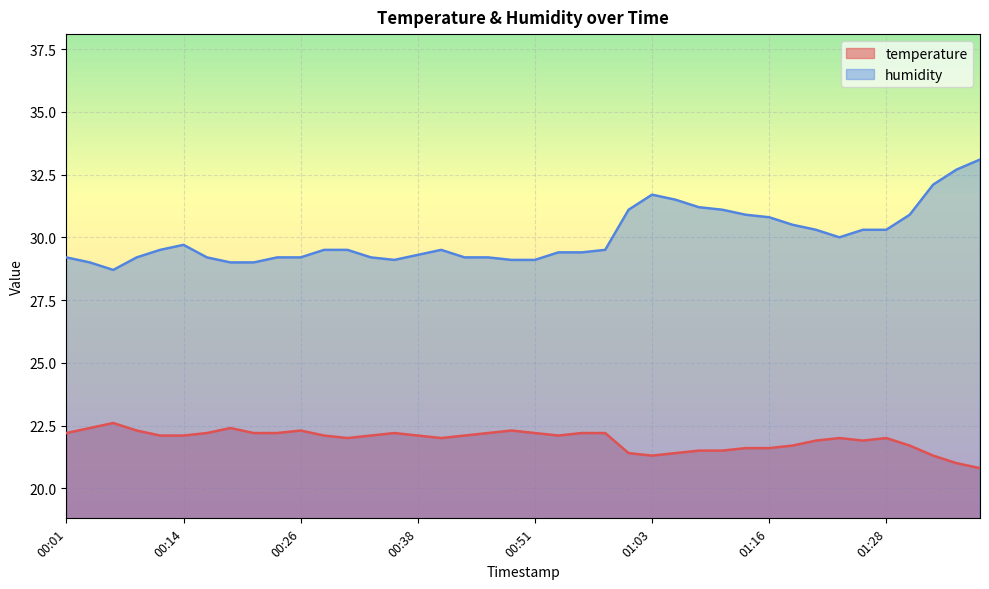

How many interior local peaks does the temperature series have?

7